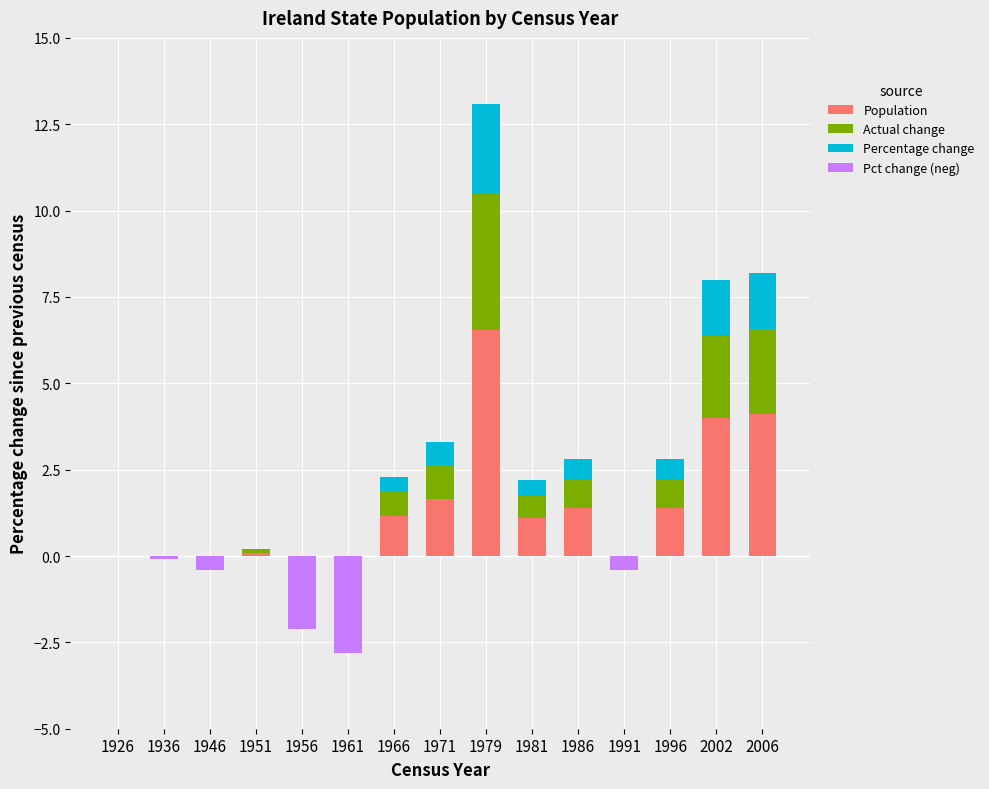

Which series changed the most between 1951 and 1971?

Population